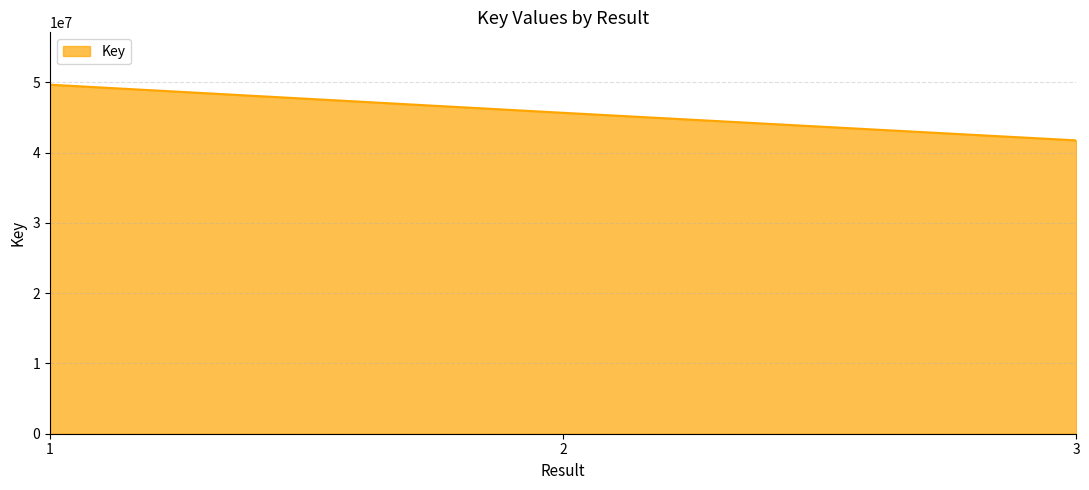

What is the change in value from 1 to 2?

-4001425